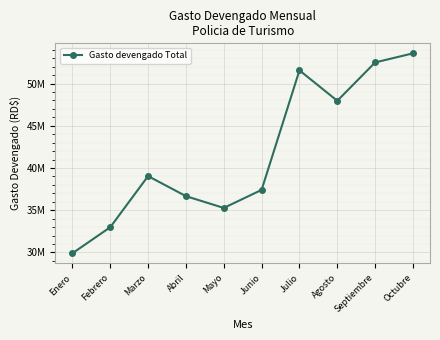

What is the label of the 8th point from the right?

Marzo